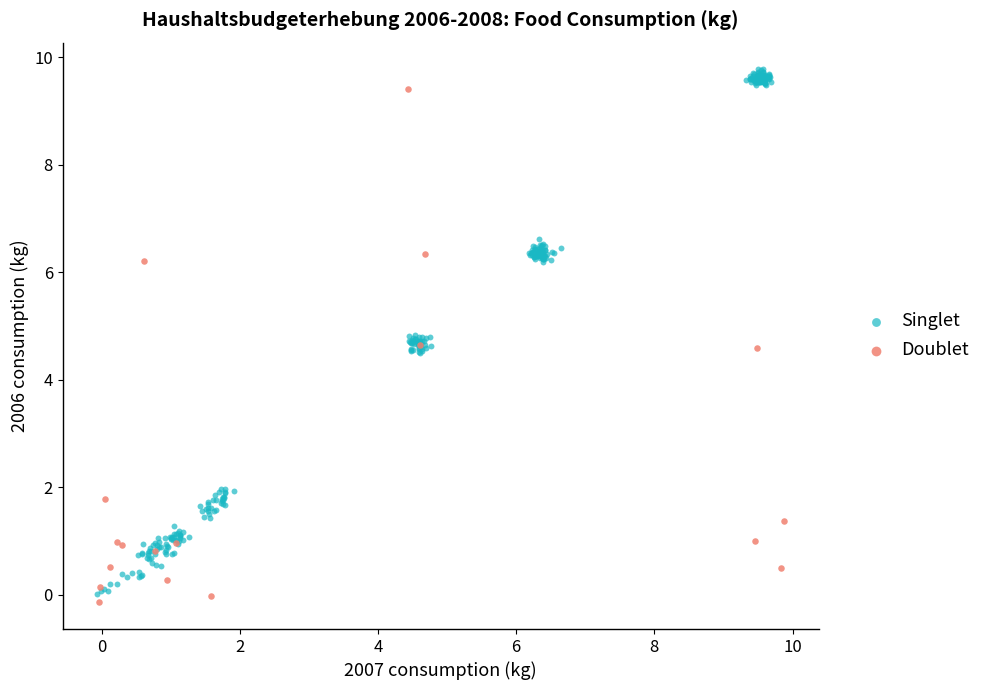

Which series has the largest Y range (max minus min)?

Singlet